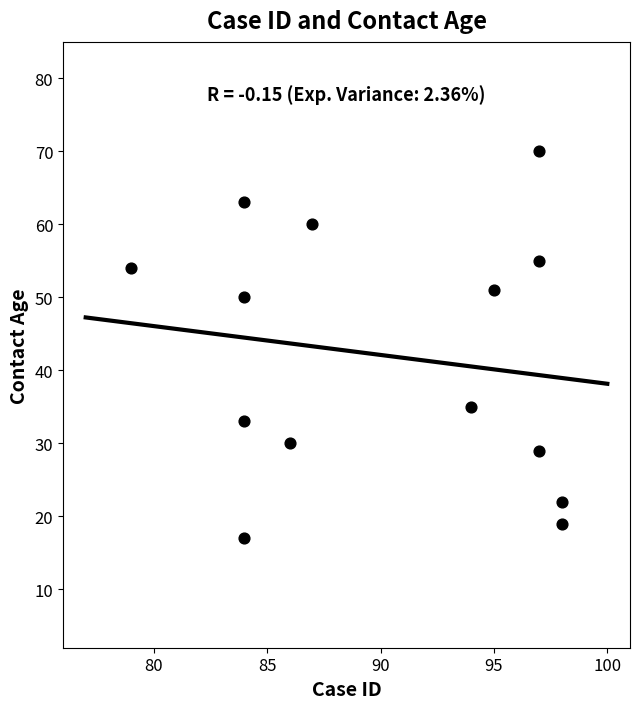

What Y value in the scatter plot is closest to 43?

50